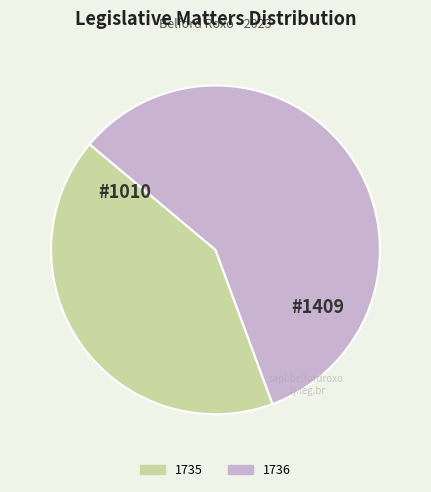

What is the smallest slice in the pie chart?

1735